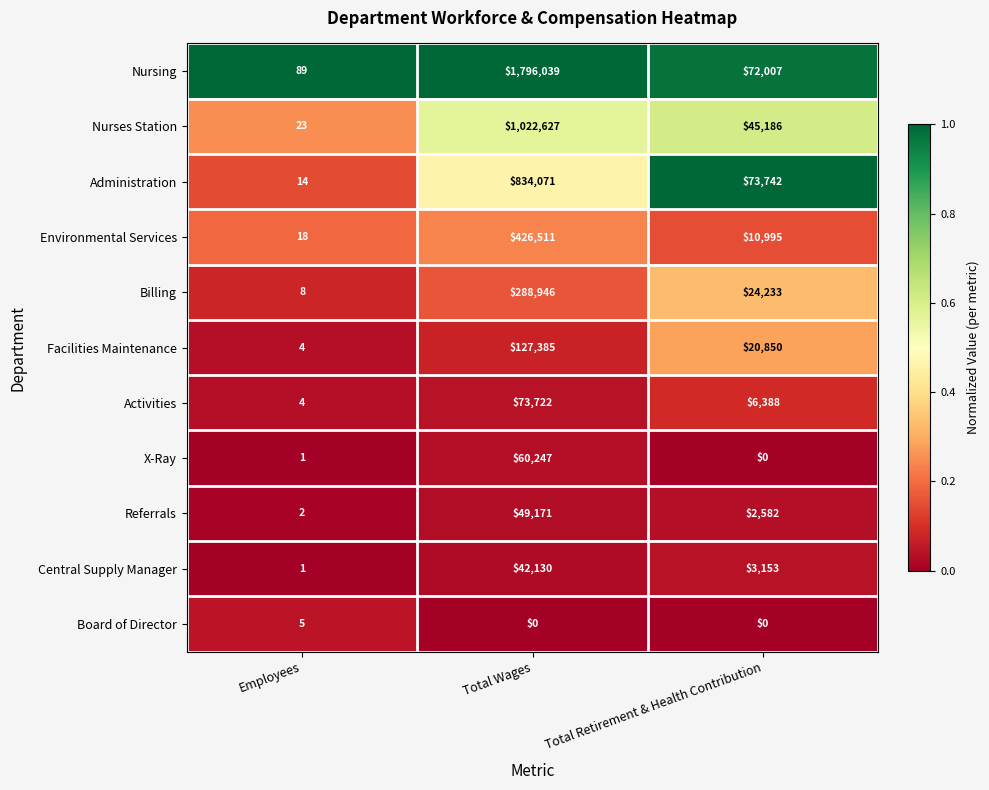

How many categories are shown in the chart?

3